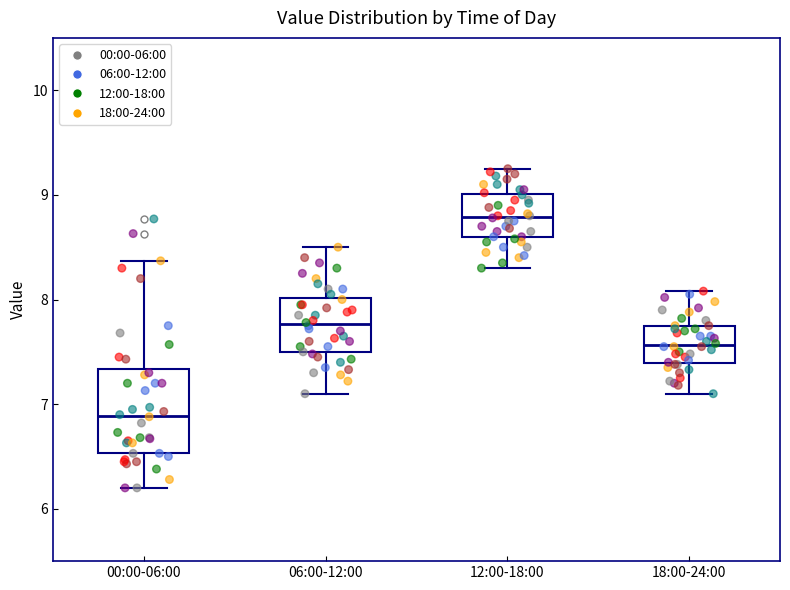

Which box's median line is the highest?

12:00-18:00